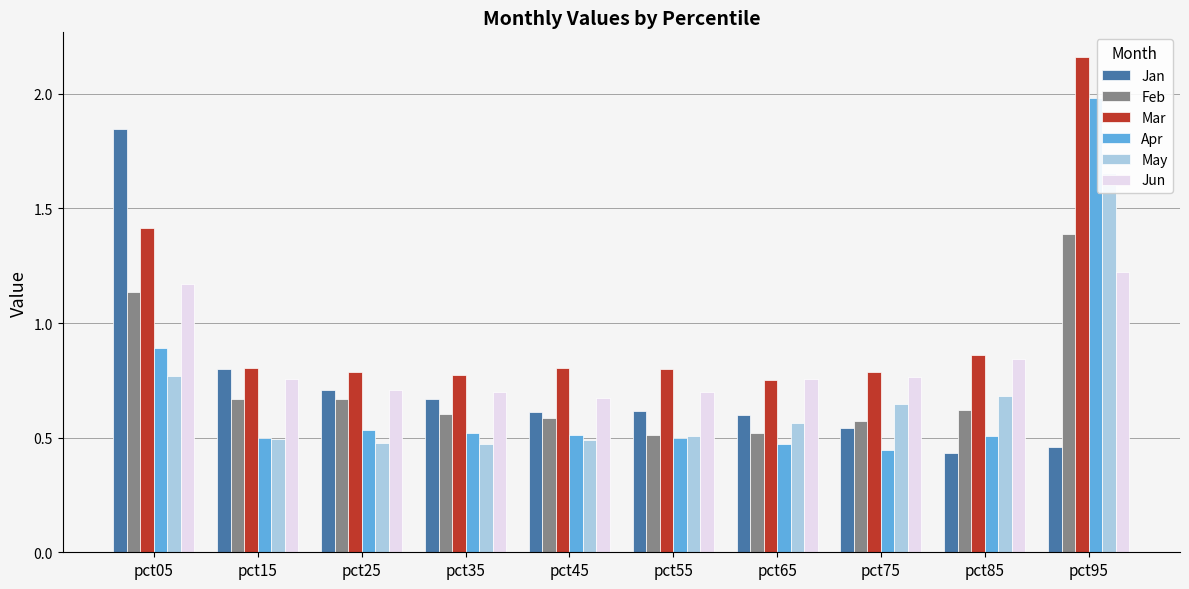

How many groups of bars are there?

10